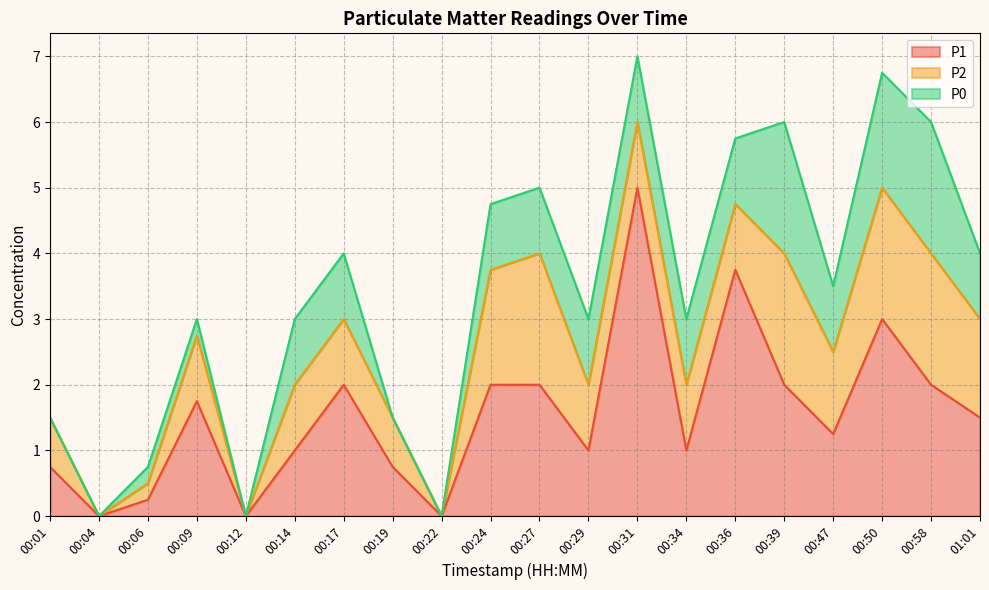

What is the label of the 18th point from the right?

00:06